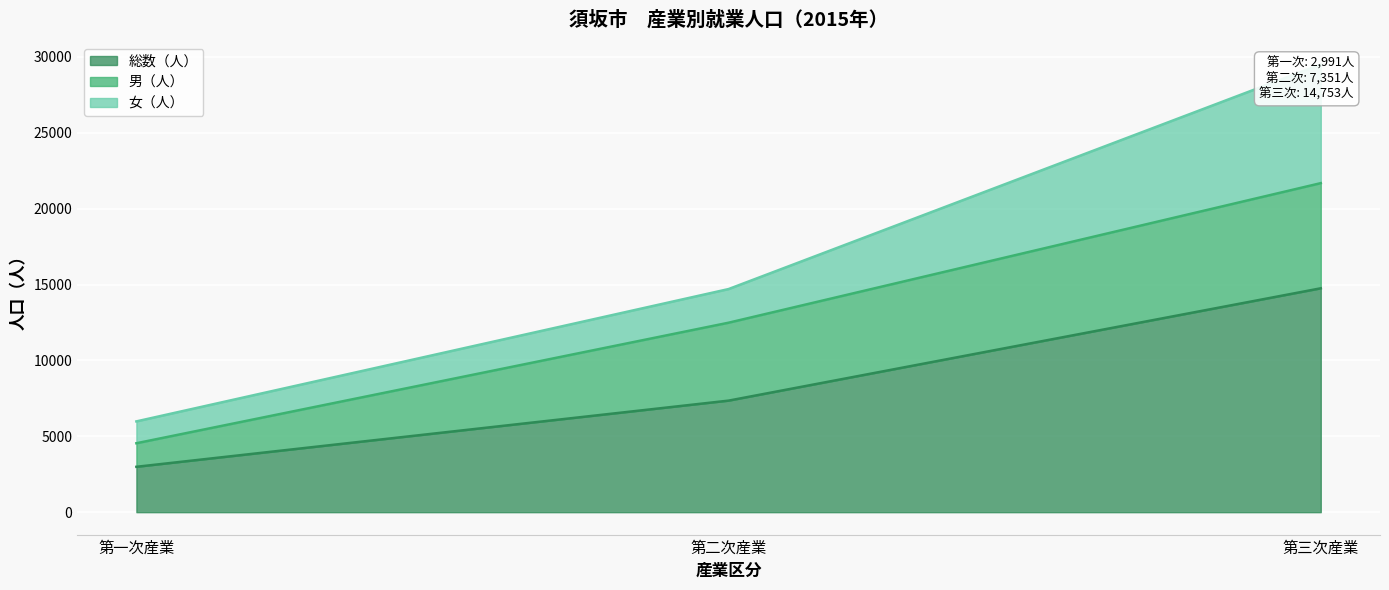

Is the value of 女（人） at 第二次産業 greater than the value of 総数（人） at 第二次産業?

No